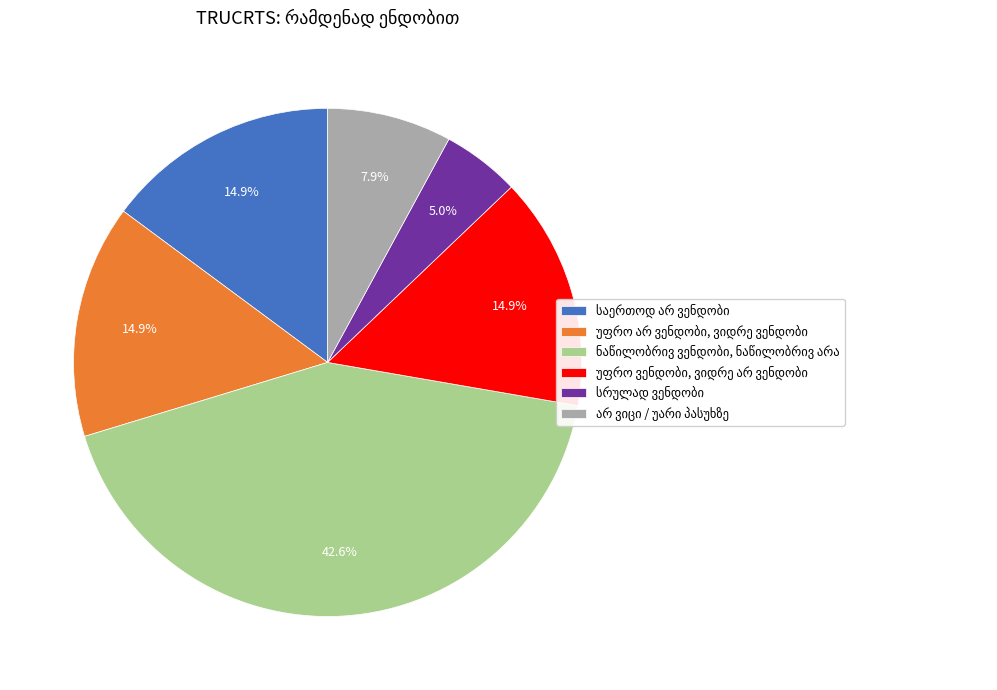

Does any single category account for the majority?

No